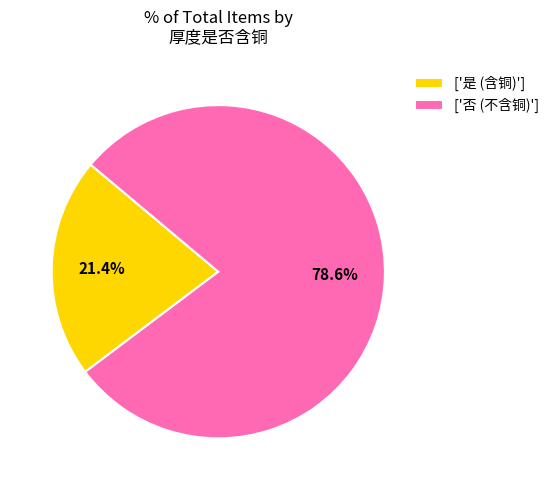

Is the sum of ['是 (含铜)'] and ['否 (不含铜)'] greater than half?

Yes